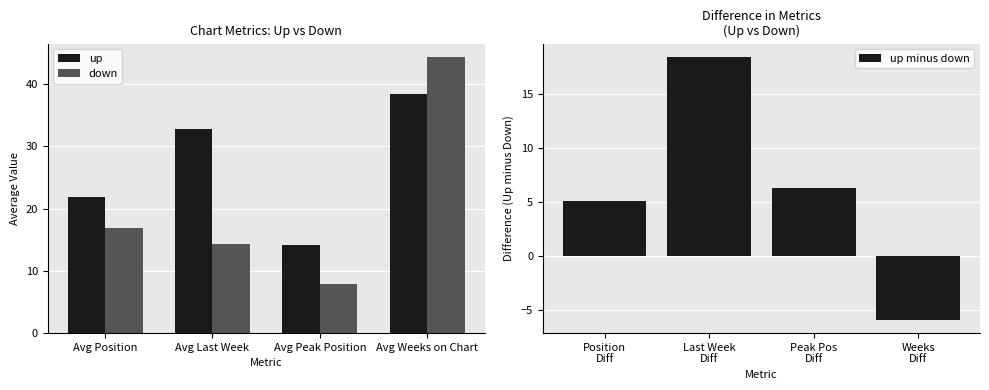

What is the difference between the maximum and minimum values in the up minus down series?

24.4